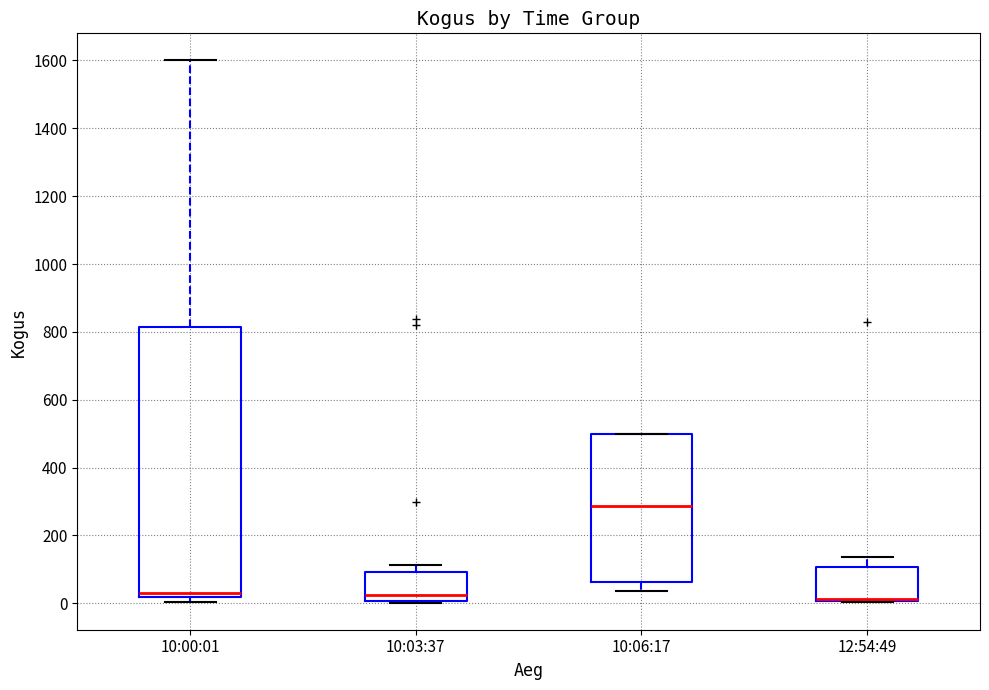

Comparing the boxes themselves (not the whiskers), which one is the tallest?

10:00:01